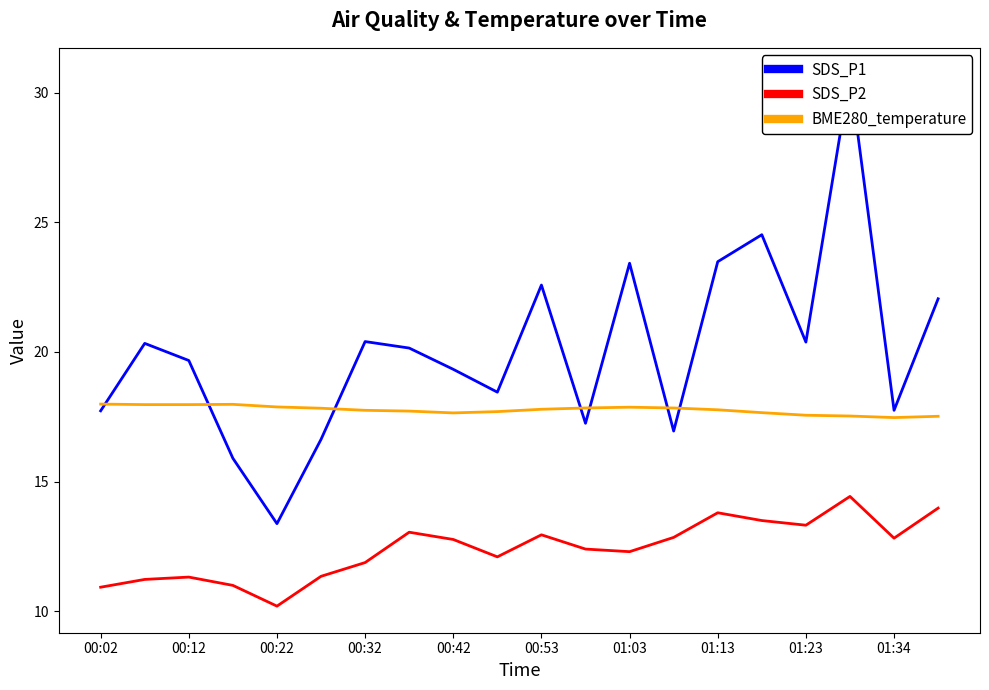

How many lines are shown in the chart?

3